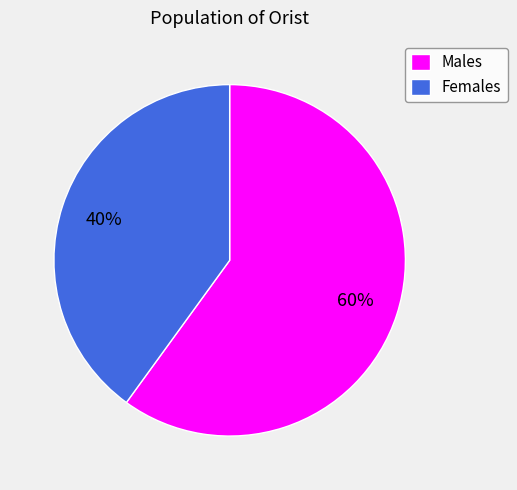

To the nearest percent, what is the difference between the Females and Males slice percentages?

20%